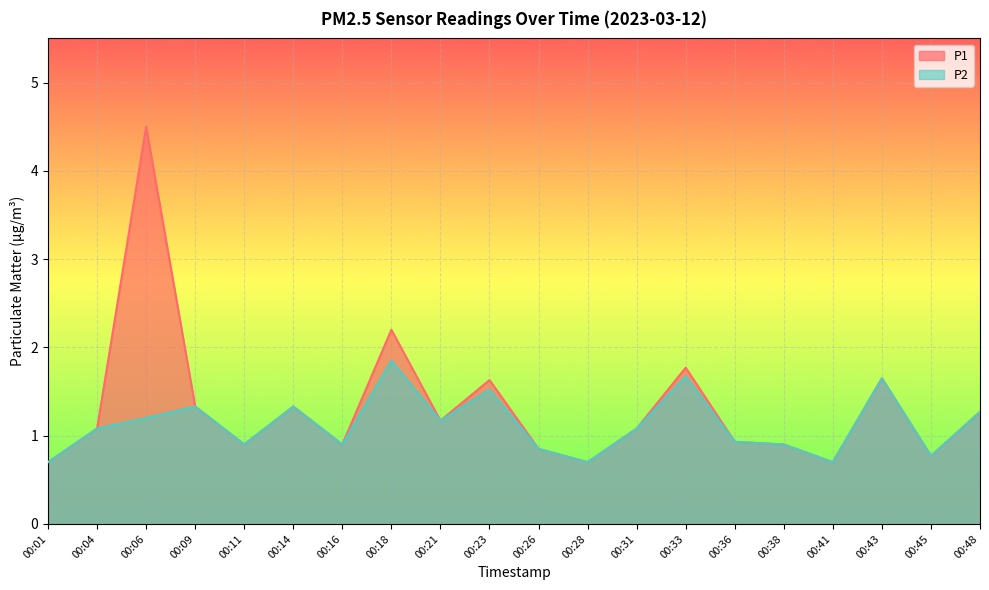

How many data points in P1 are less than 1?

9